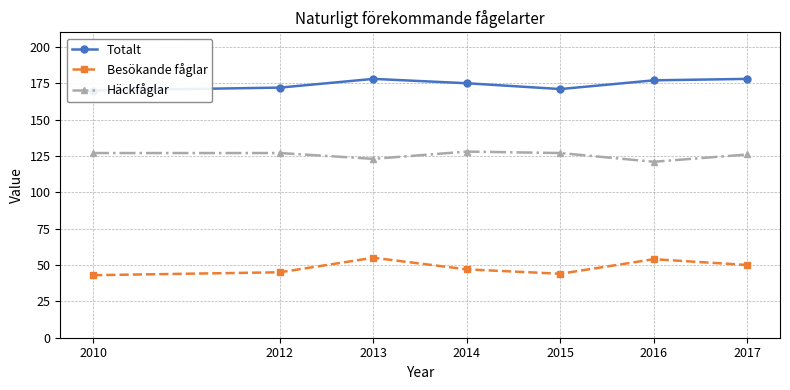

Is this an area chart (filled region under the line)?

No